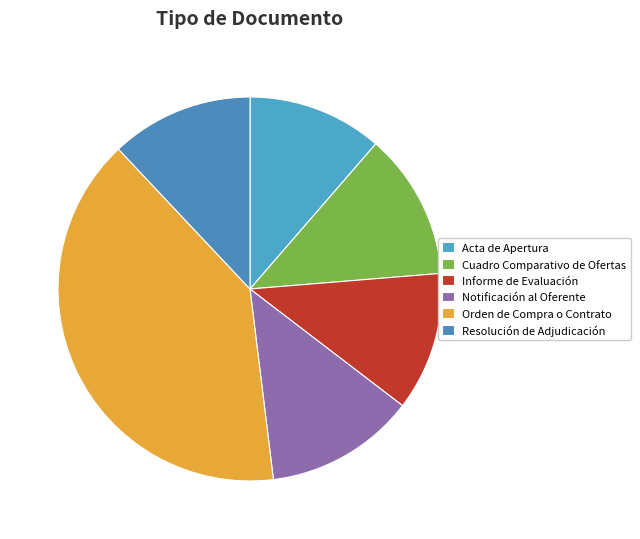

Count the number of slices in the pie.

6